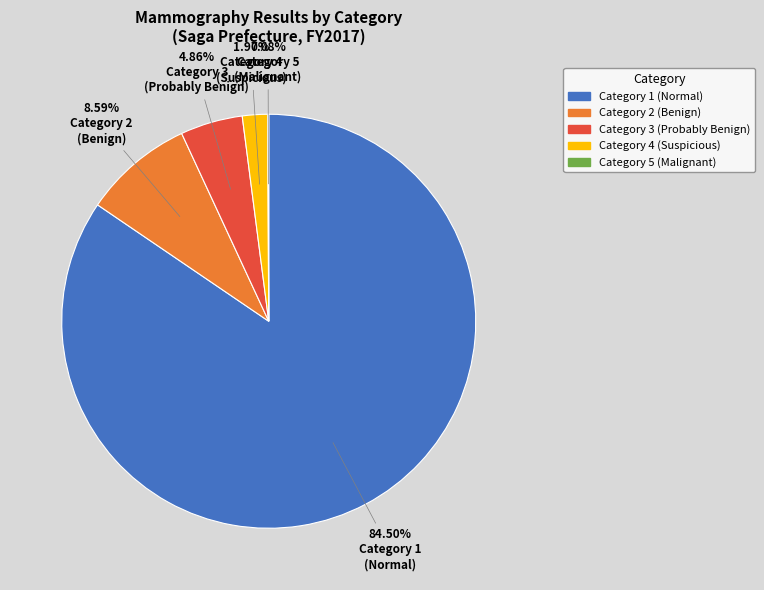

Is there a majority slice in this chart?

Yes